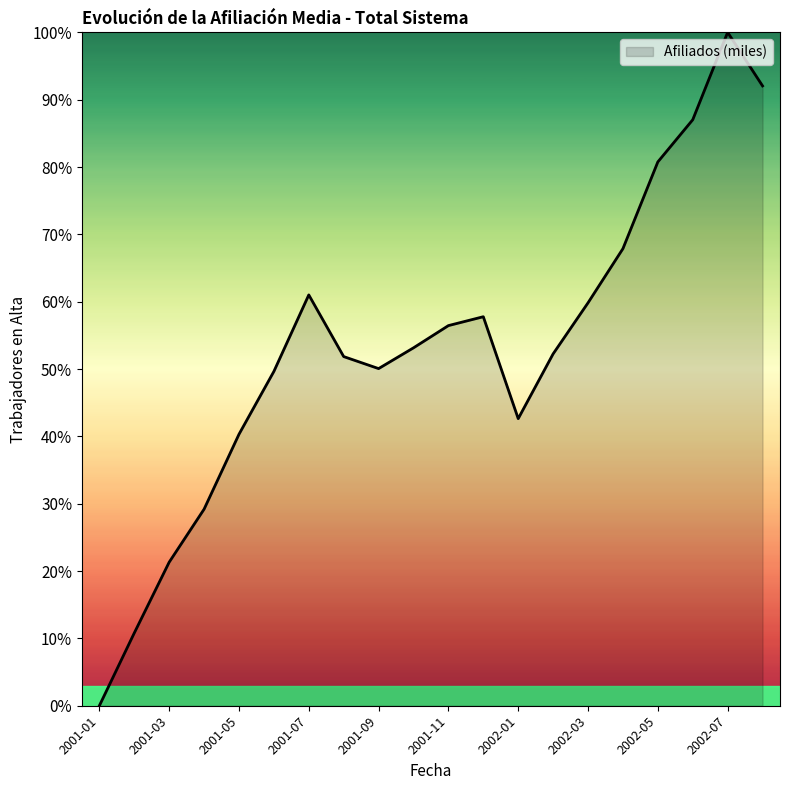

What is the difference between the maximum and minimum values?

100.0